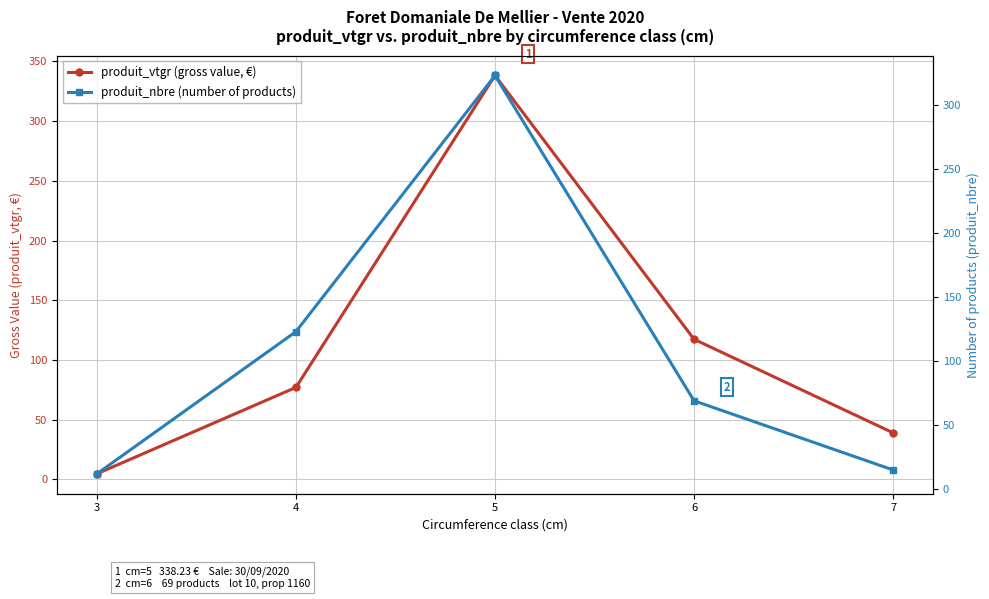

Where do produit_vtgr (gross value, €) and produit_nbre (number of products) first cross each other?

4 and 5